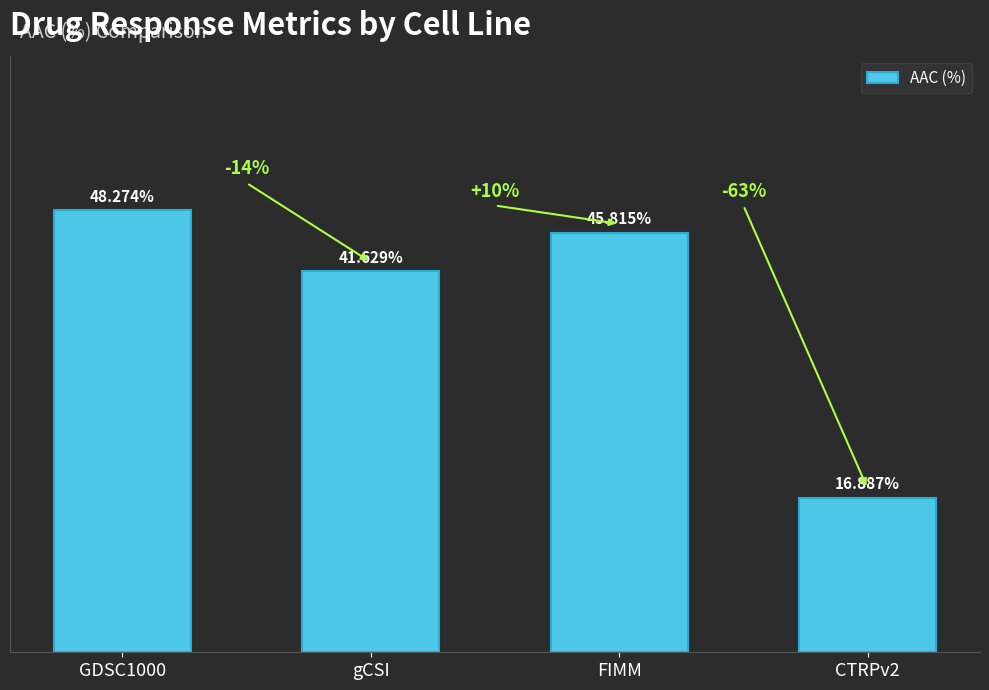

What is the label of the 2nd bar from the left?

gCSI